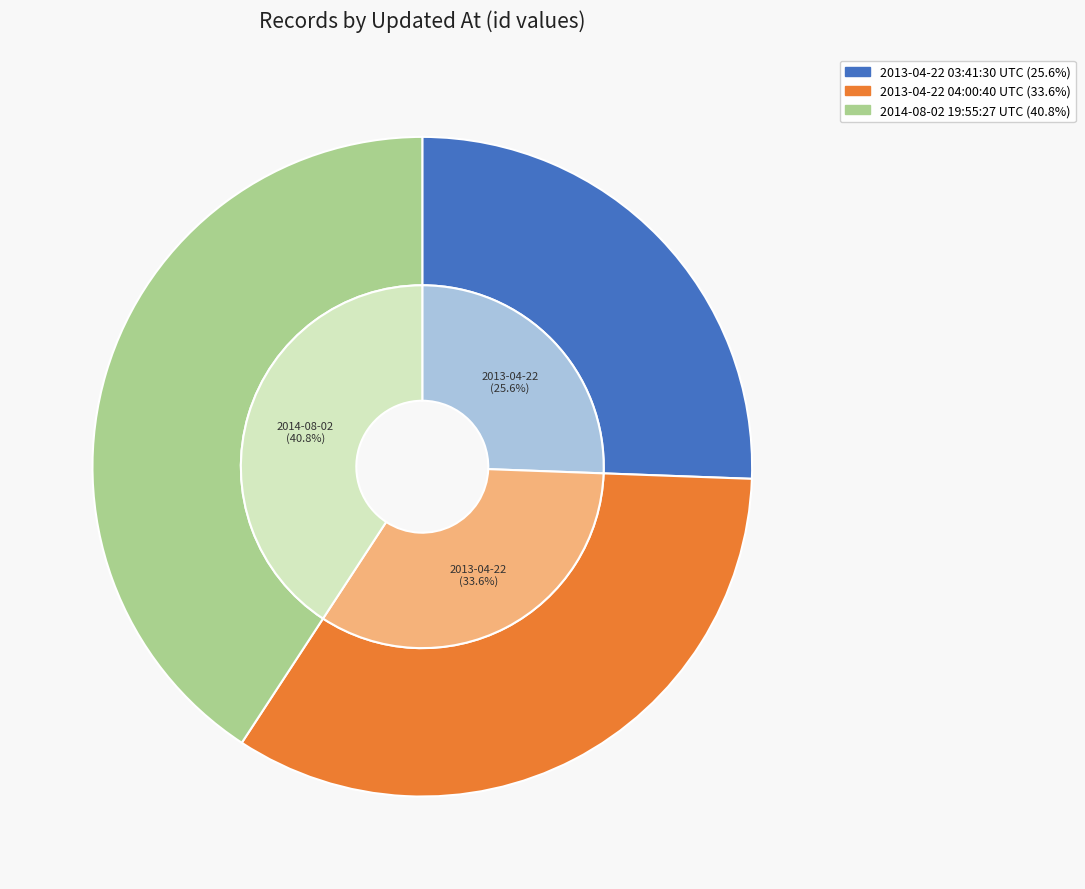

Is it true that 2013-04-22 04:00:40 UTC is 34% of the pie?

True